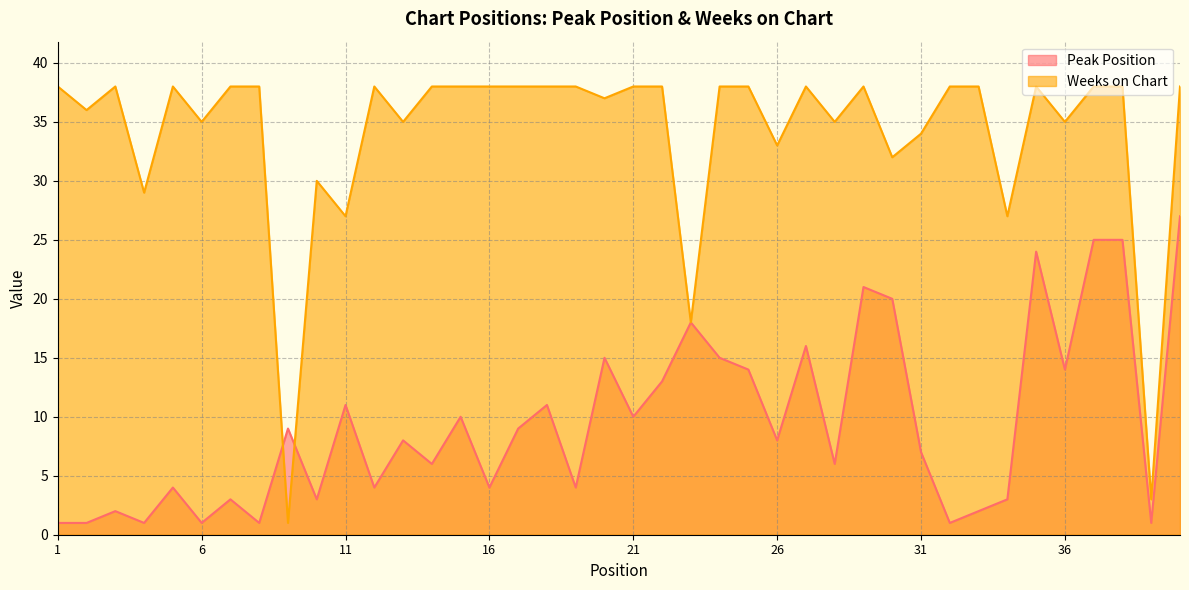

What is the greatest value displayed?

38